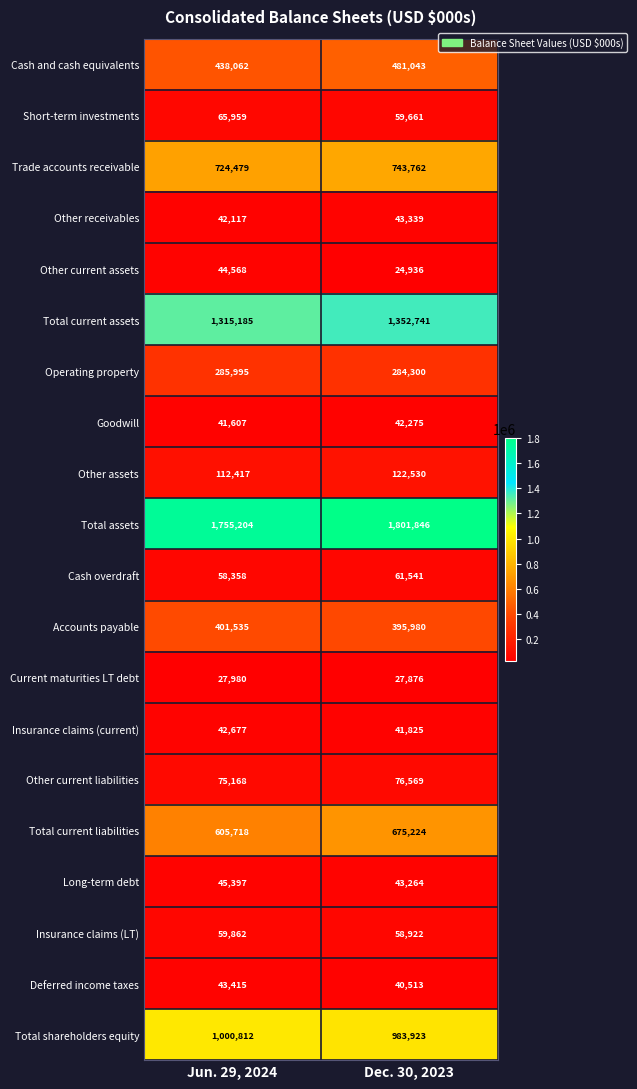

True or false: Deferred income taxes has a value of 22969 at Dec. 30, 2023.

False